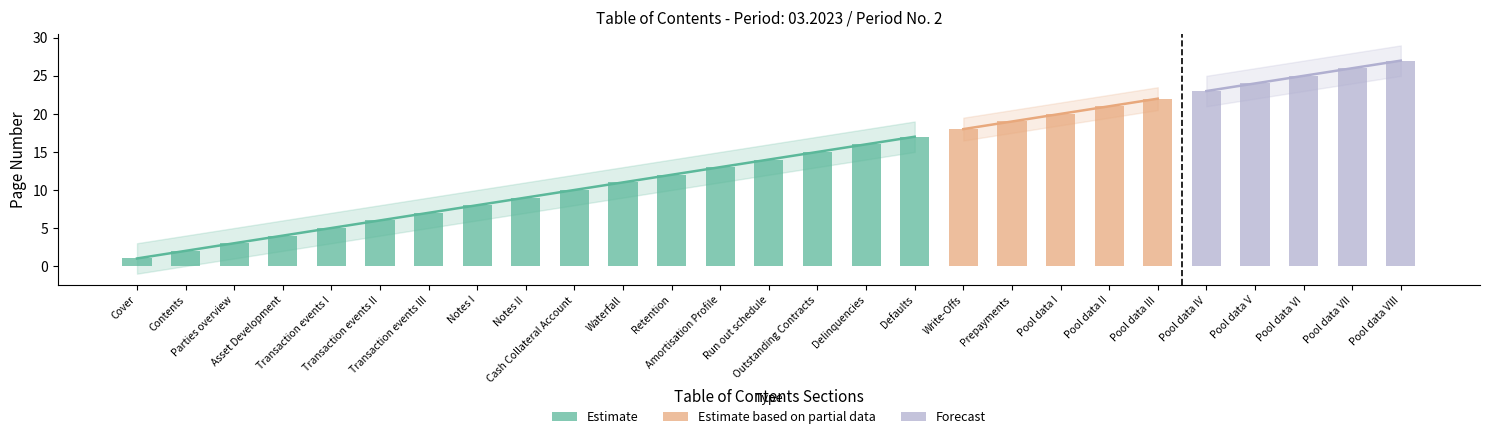

Count the number of values greater than 14.

13